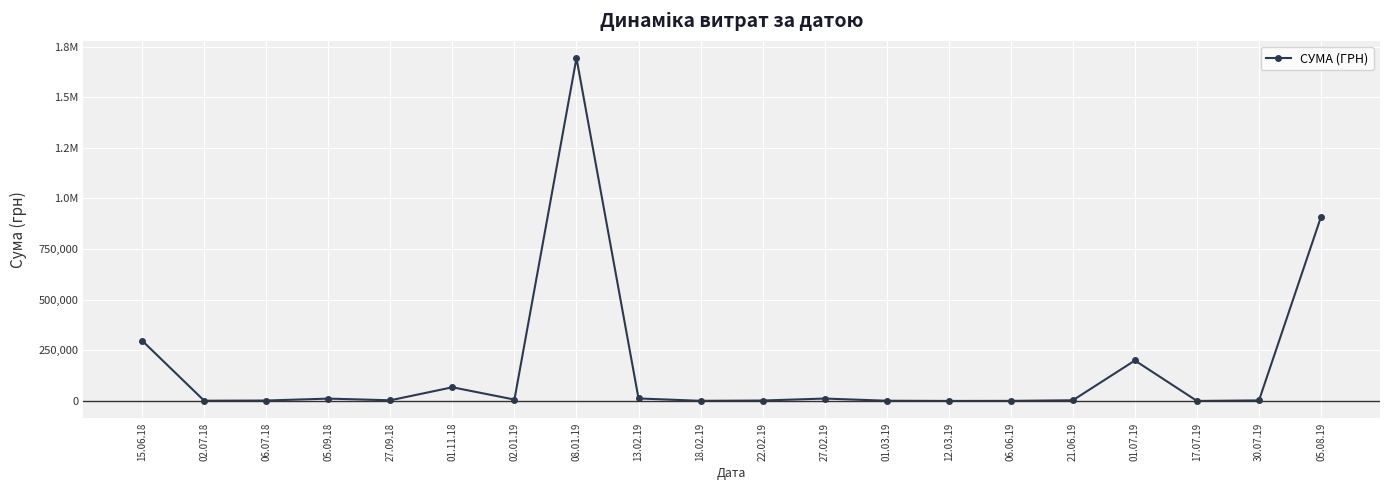

Does the chart have visible grid lines?

Yes